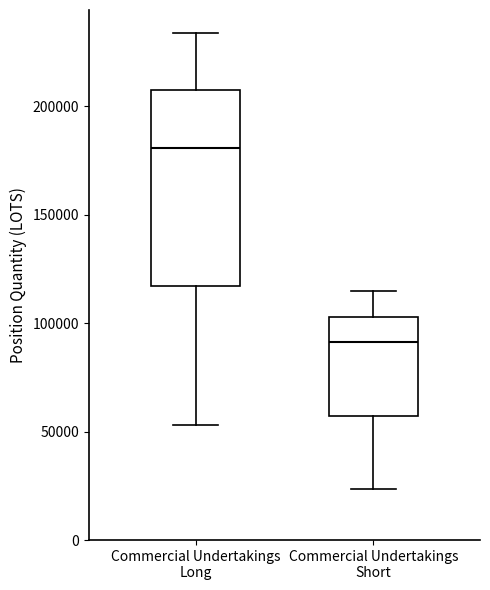

Which box is the tallest, from its lower edge to its upper edge?

Commercial Undertakings Long